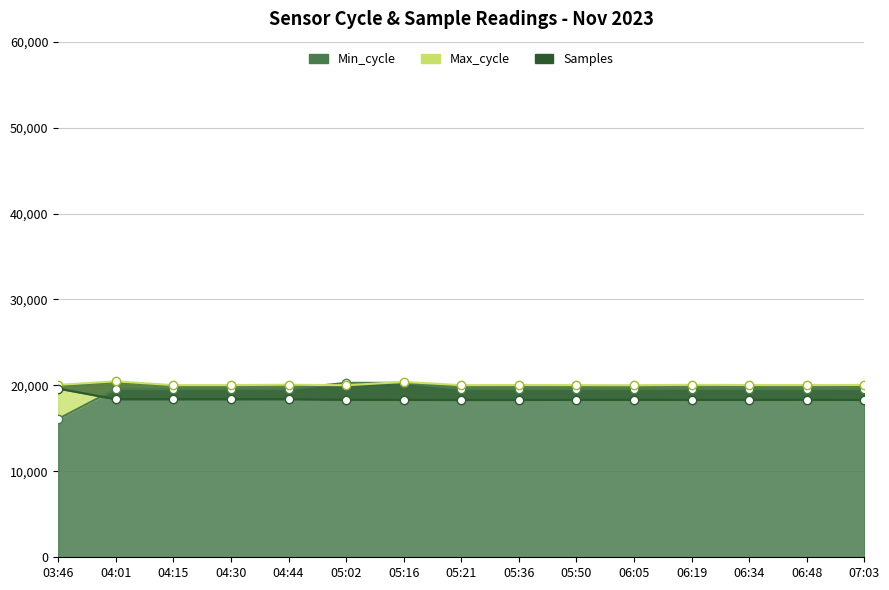

What is the difference between the maximum and minimum values in the Max_cycle series?

453.0